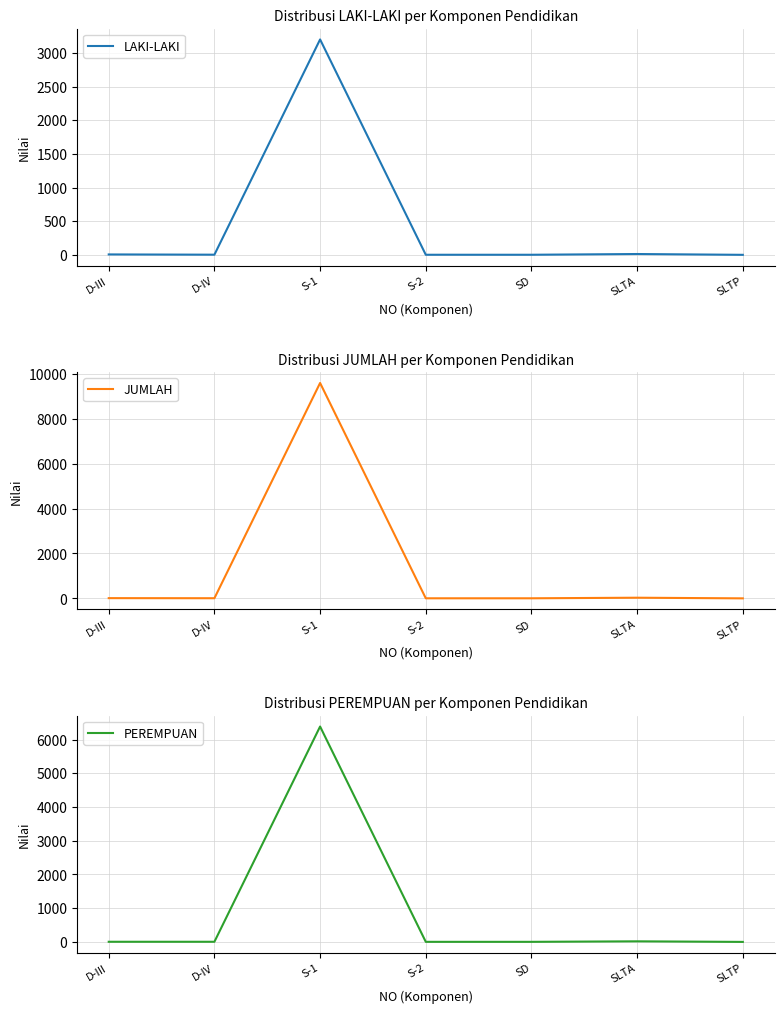

What is the spread (max minus min) of values at SD?

2